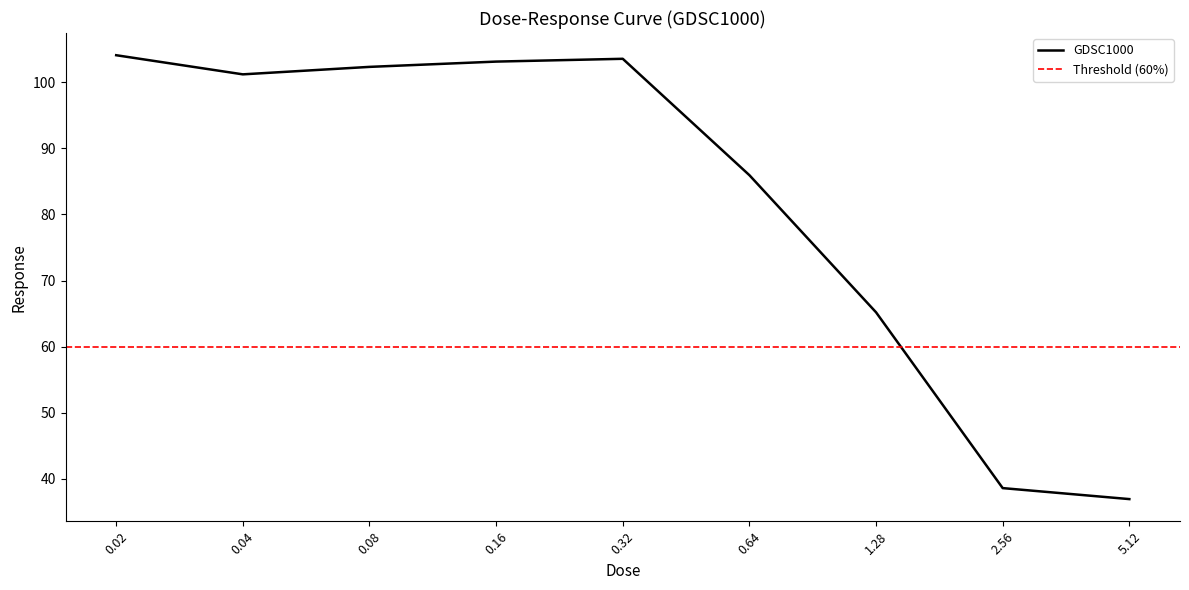

What is the change in value from 0.64 to 1.28?

-20.8